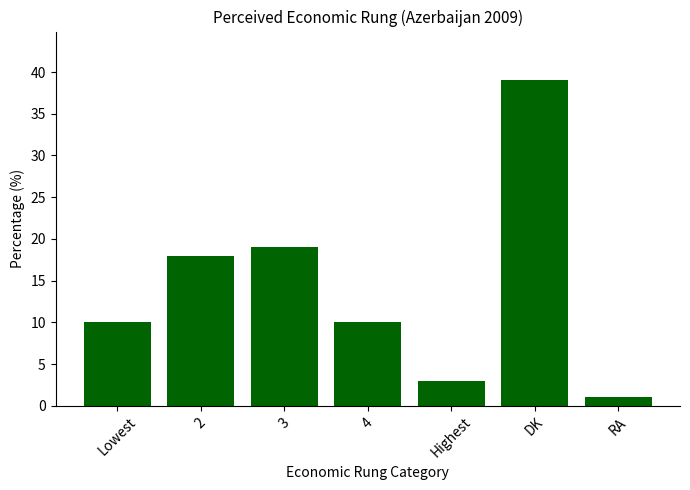

How many categories are shown in the chart?

7